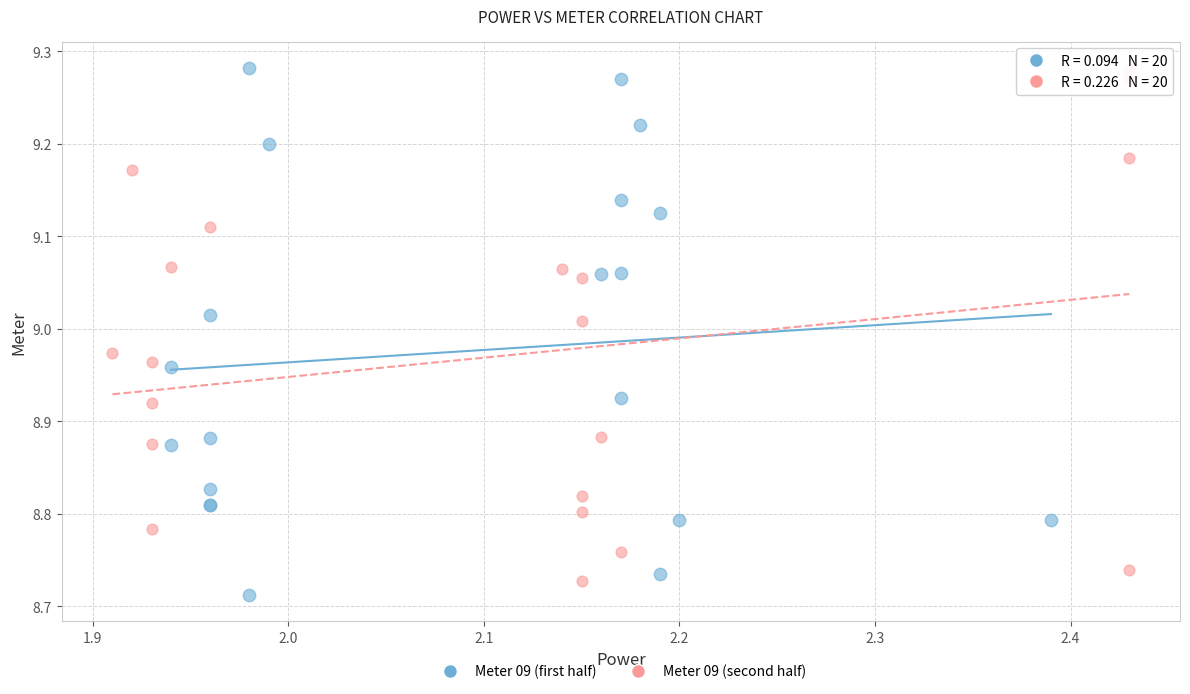

Which series reaches the minimum Y coordinate?

Meter 09 (first half)